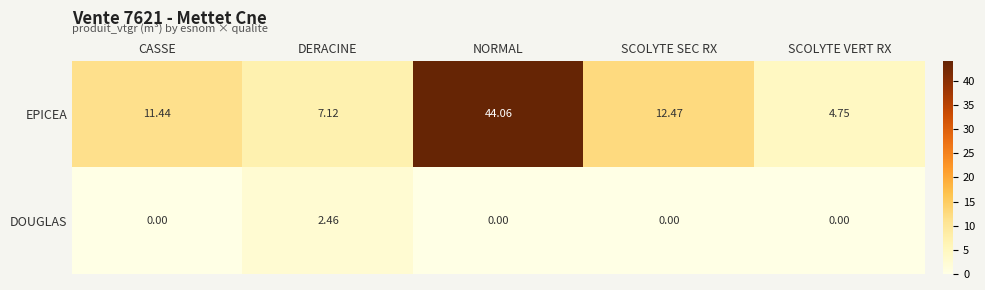

Between CASSE and NORMAL, which series saw the biggest shift?

EPICEA